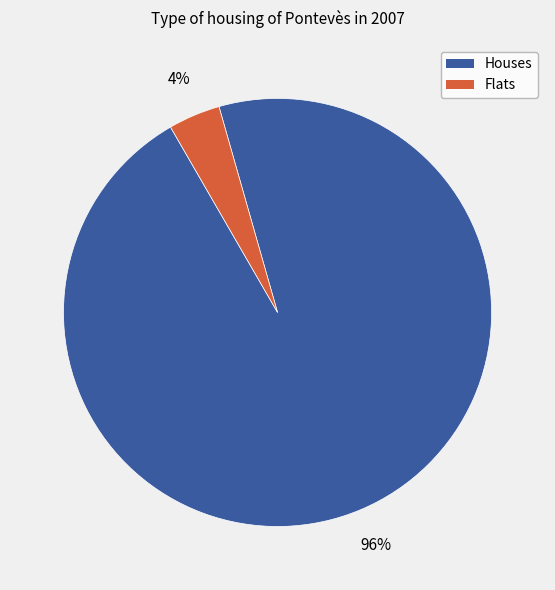

Does any single category account for the majority?

Yes